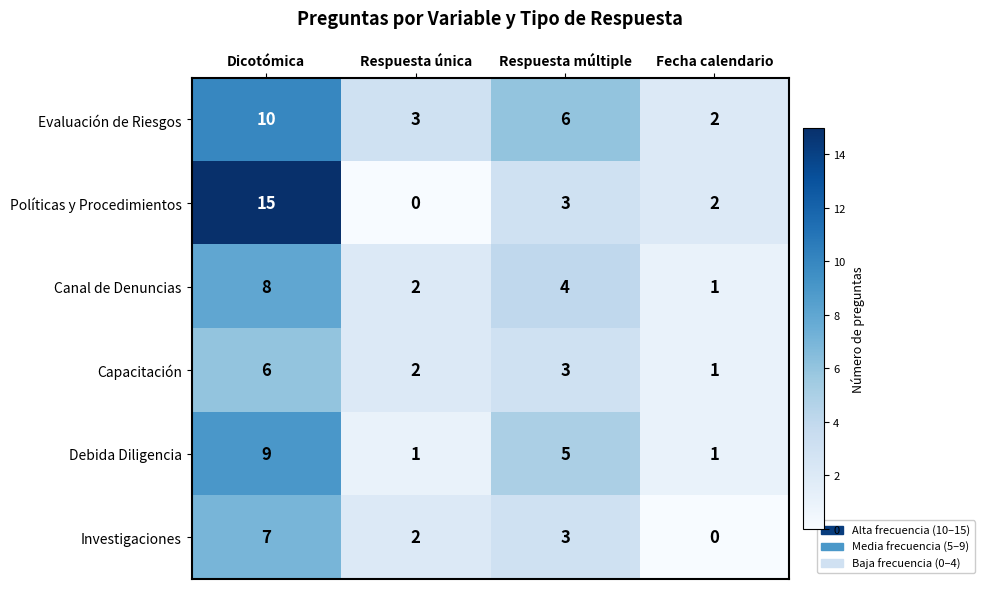

What is the spread (max minus min) of values at Dicotómica?

9